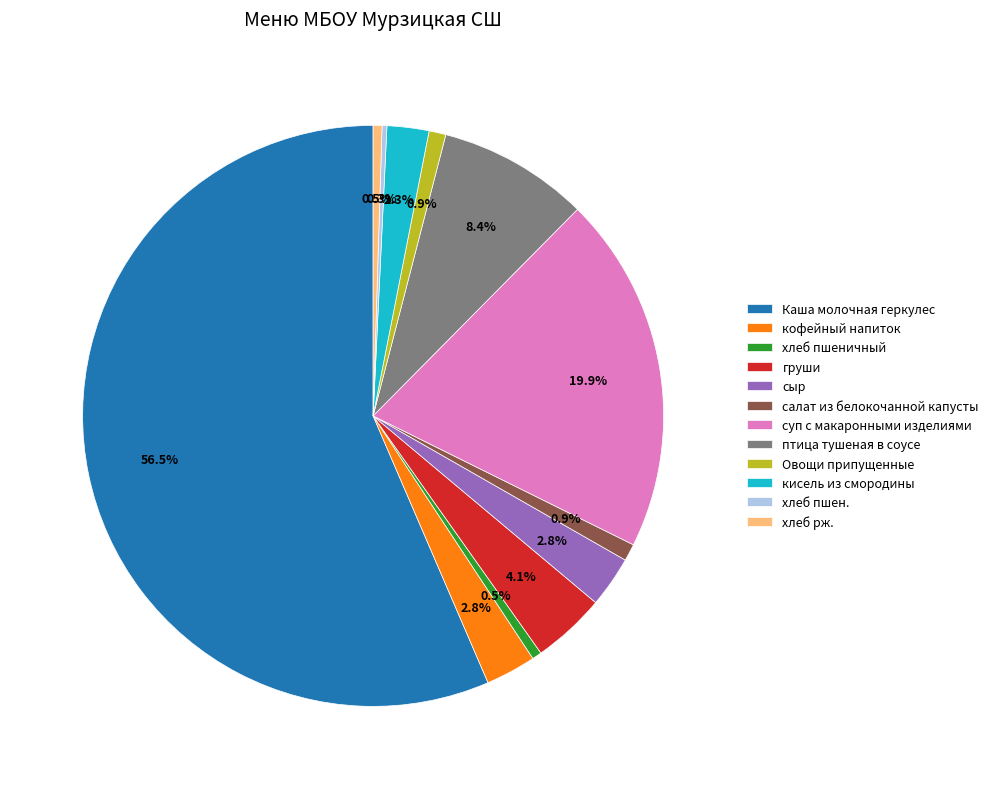

Is the sum of кофейный напиток and груши greater than half?

No